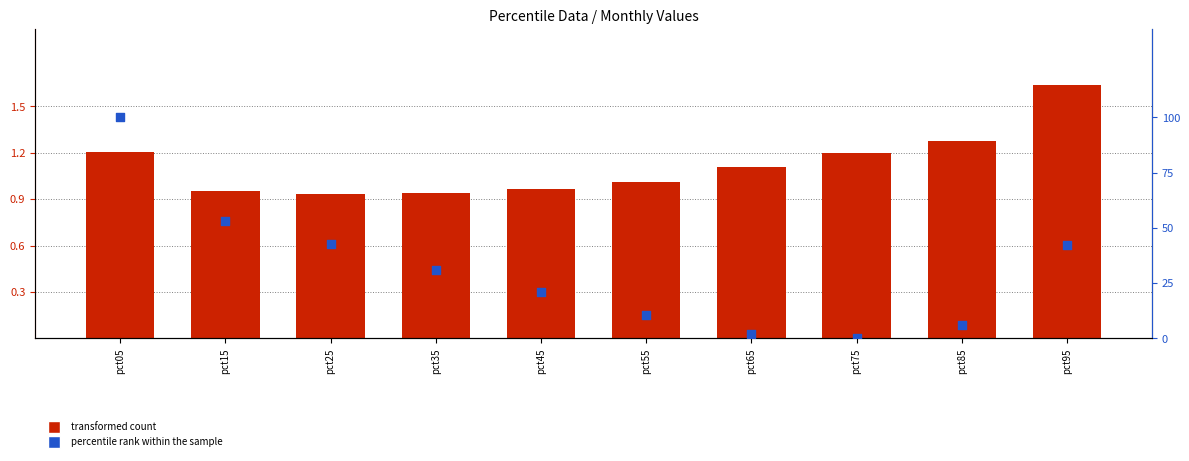

At which category is the sum across all series the highest?

pct05